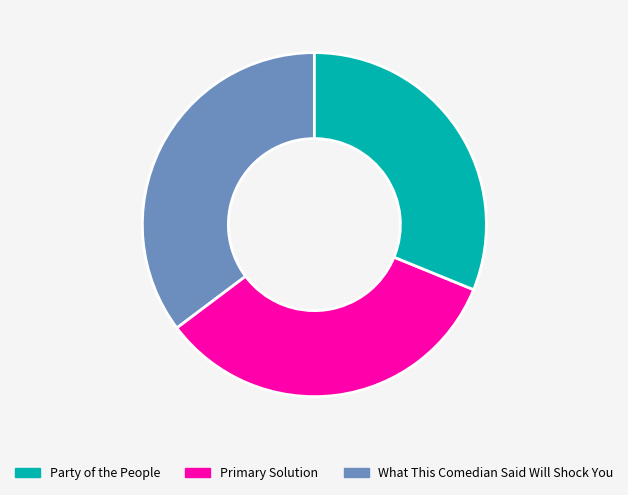

Does any single category account for the majority?

No